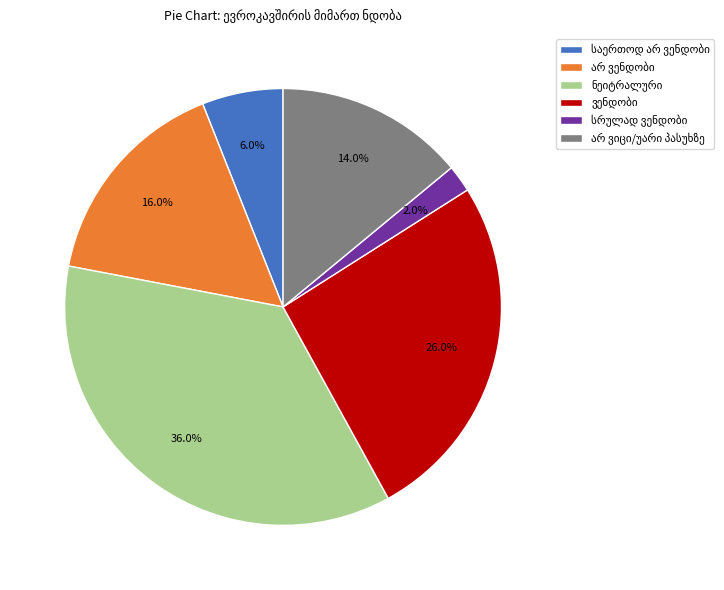

Does any single category account for the majority?

No